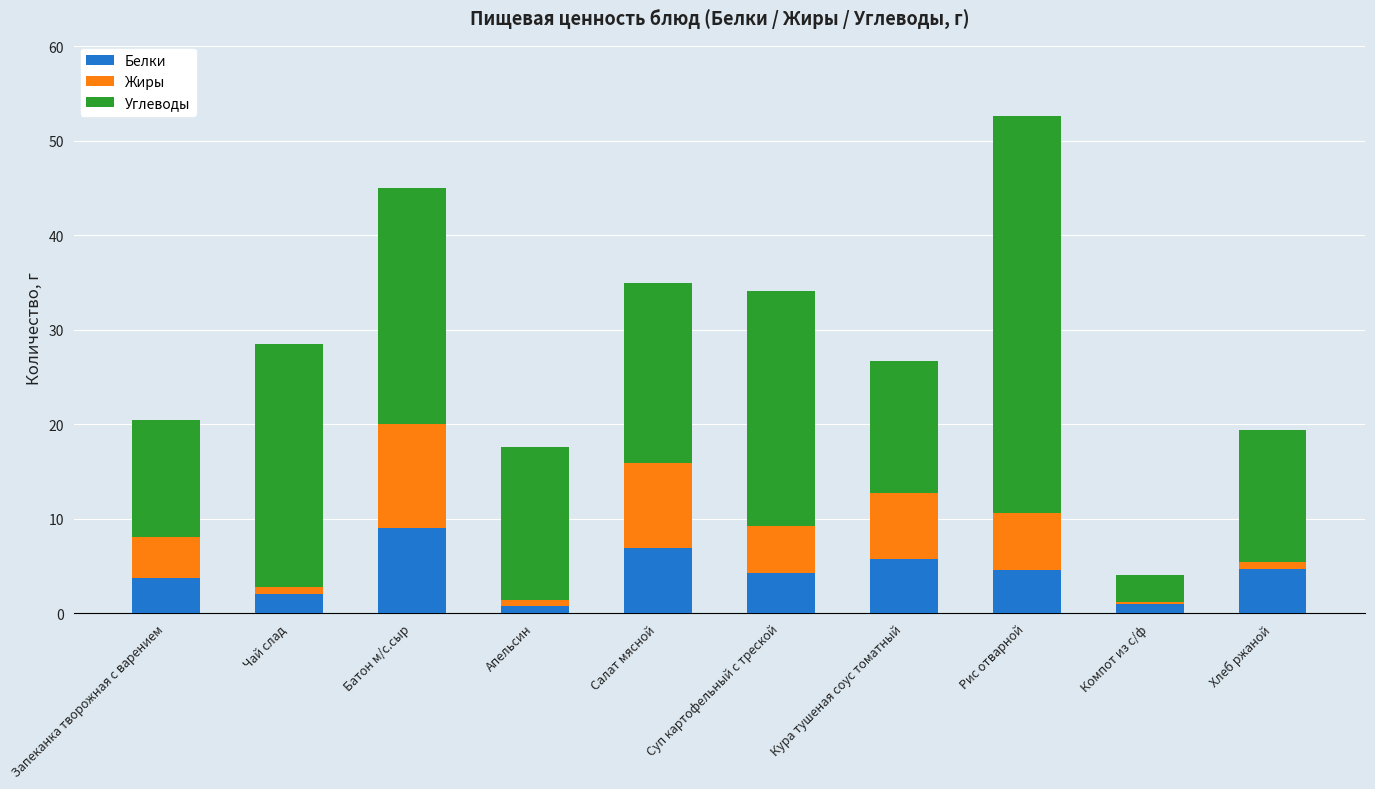

True or false: Белки has a value of 1.9 at Рис отварной.

False